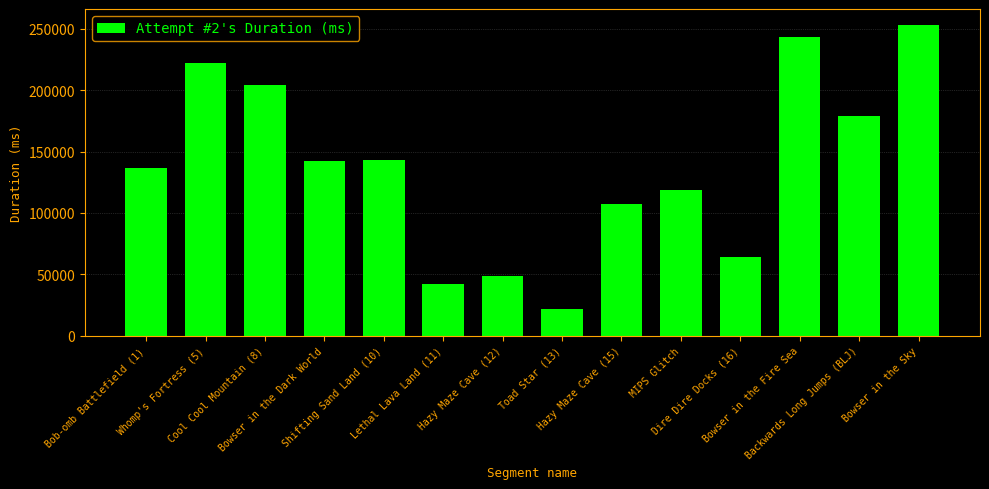

Reading left to right, extract all data points from this chart.

Bob-omb Battlefield (1)=136659	Whomp's Fortress (5)=221843	Cool Cool Mountain (8)=204613	Bowser in the Dark World=142033	Shifting Sand Land (10)=143503	Lethal Lava Land (11)=42107	Hazy Maze Cave (12)=48309	Toad Star (13)=21323	Hazy Maze Cave (15)=106853	MIPS Glitch=118789	Dire Dire Docks (16)=63977	Bowser in the Fire Sea=243691	Backwards Long Jumps (BLJ)=179033	Bowser in the Sky=253459